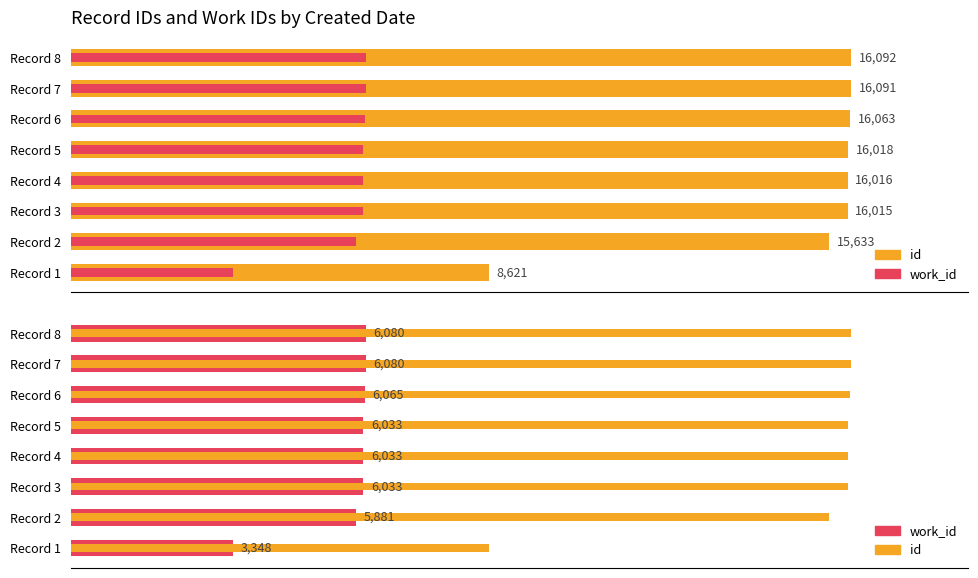

What are all the series names shown in the legend?

id, work_id